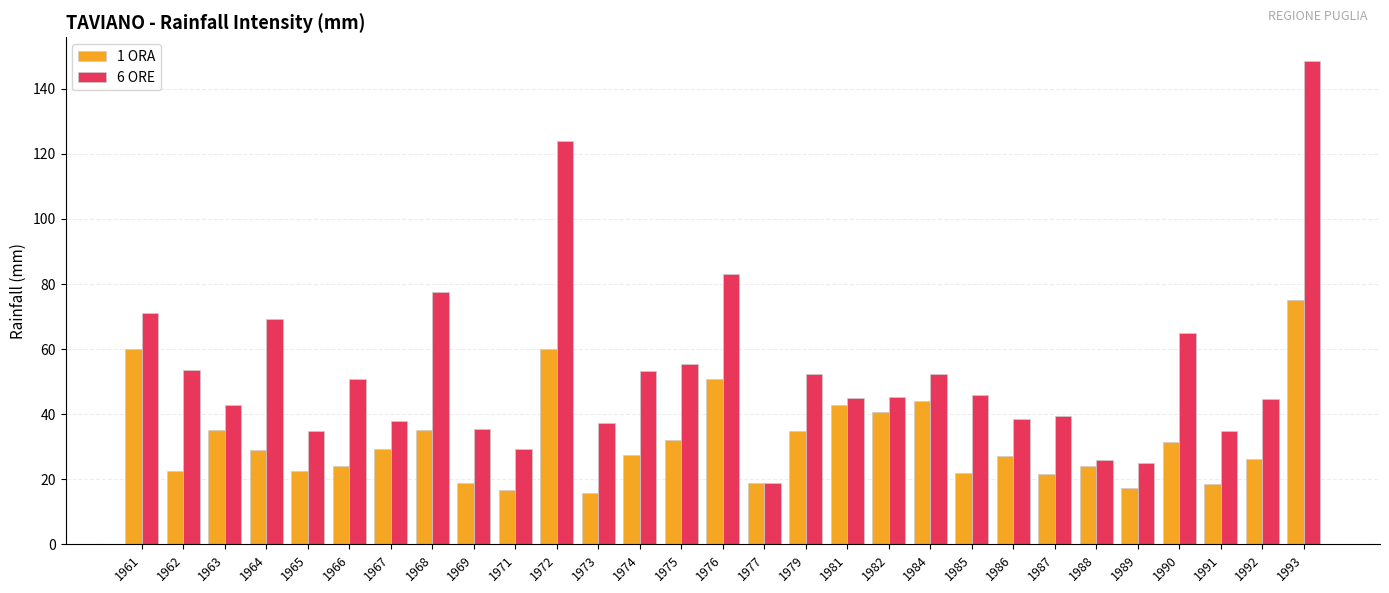

What is the value of the 6 ORE bar at the 29th from the left?

148.4